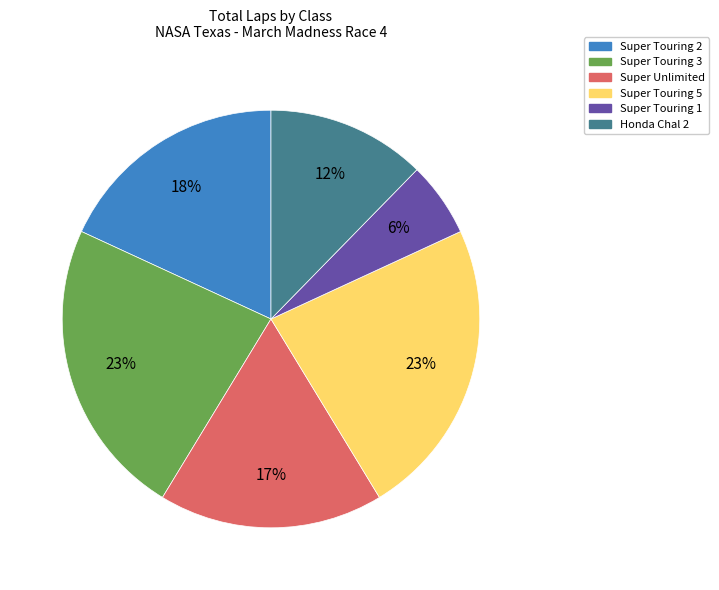

What is the ratio of the value at Honda Chal 2 to the value at Super Touring 3?

0.5